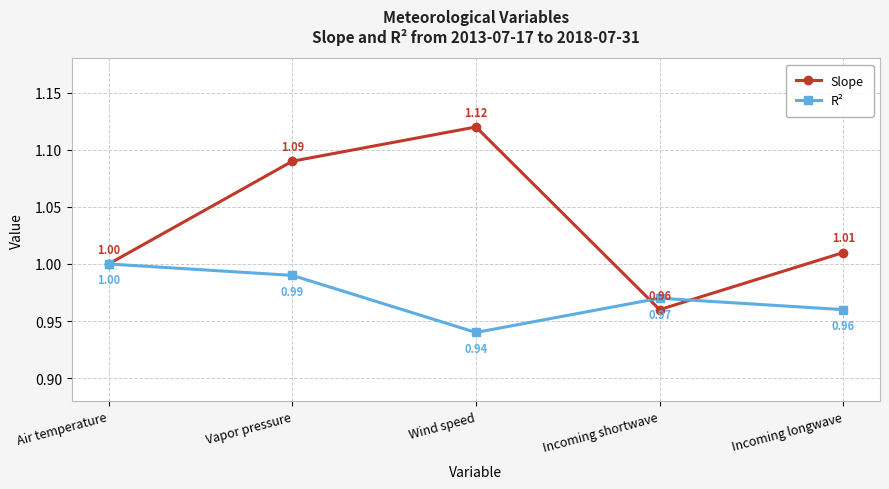

At which category does the chart reach its peak across all series?

Wind speed